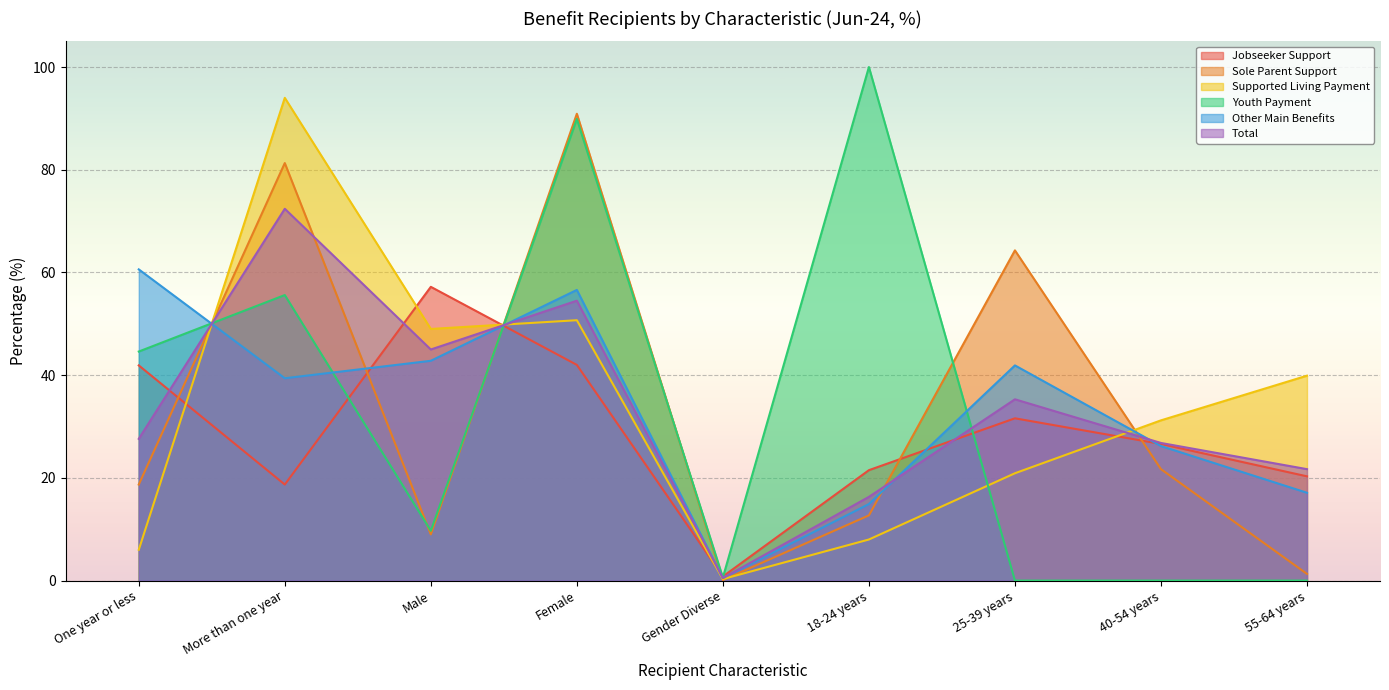

The Jobseeker Support series shows 38.2 at 18-24 years. True or false?

False